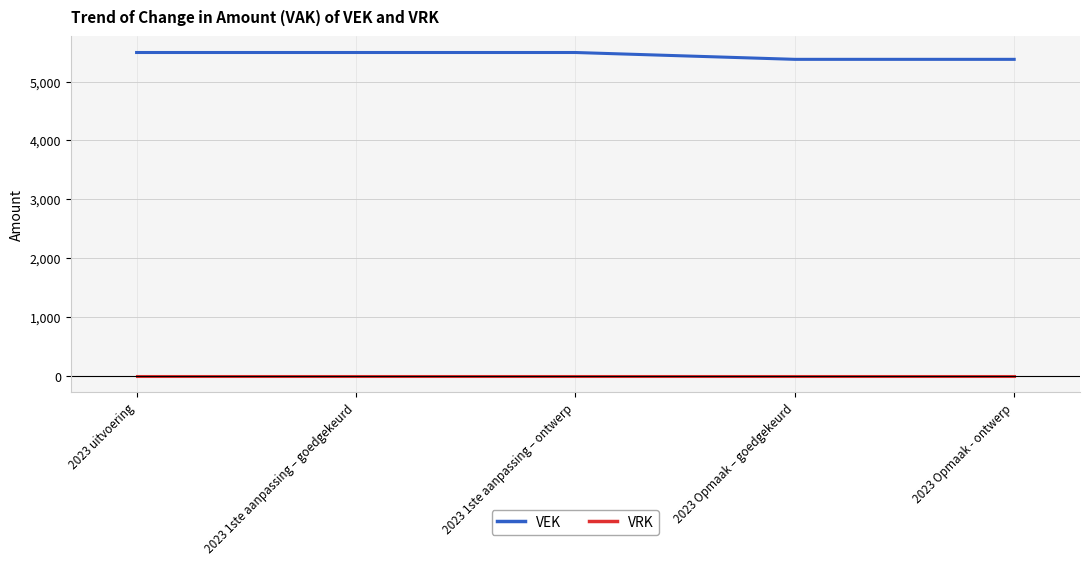

What is the total value across all series at 2023 1ste aanpassing – goedgekeurd?

5493